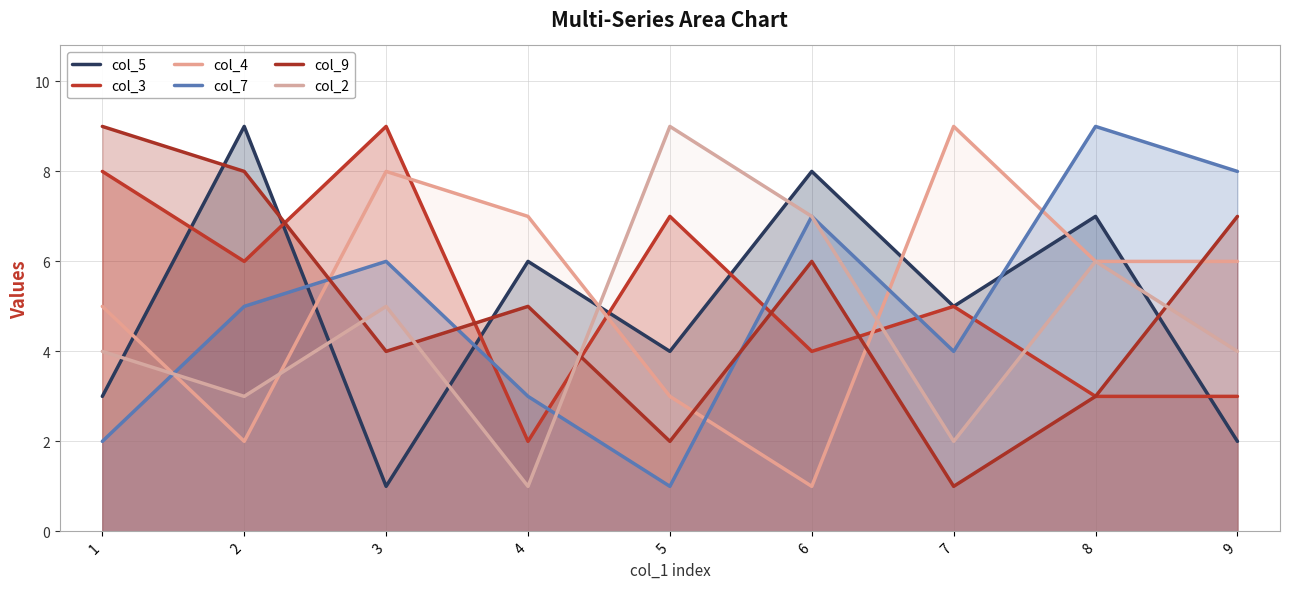

Is the value of col_2 at 4 greater than the value of col_7 at 8?

No